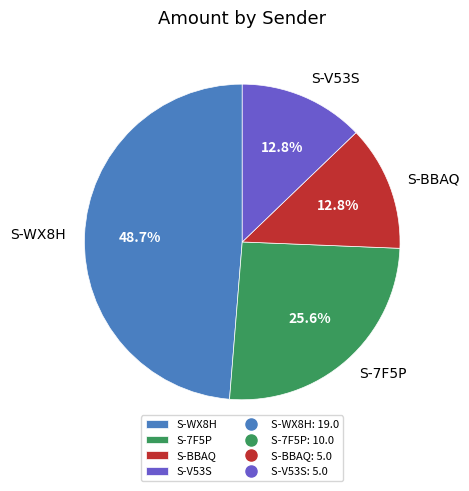

Combined, what portion of the pie is S-BBAQ and S-V53S?

25.6%